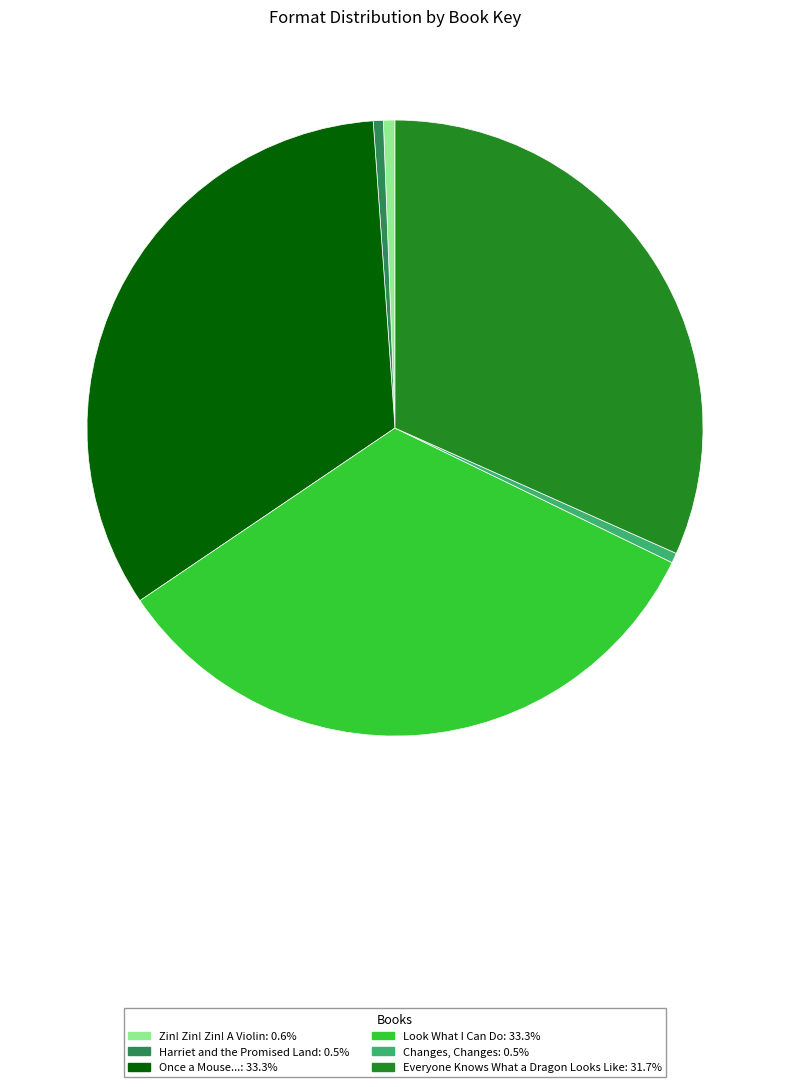

True or false: Look What I Can Do accounts for 20% of the total.

False